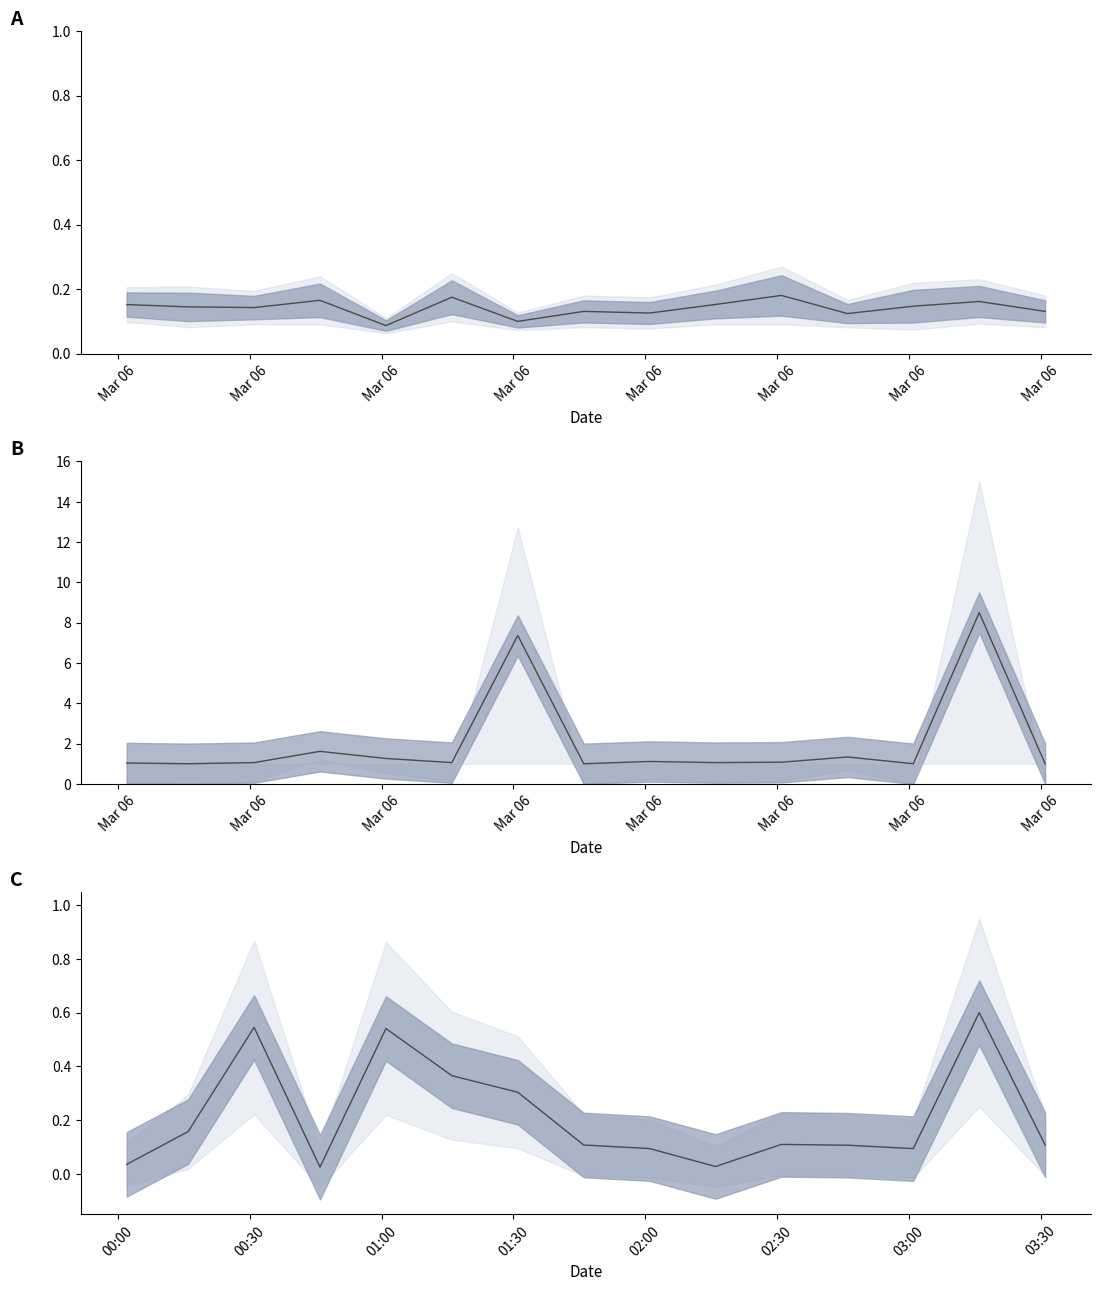

True or false: Max_cycle mean has more than 1 interior local peaks.

True